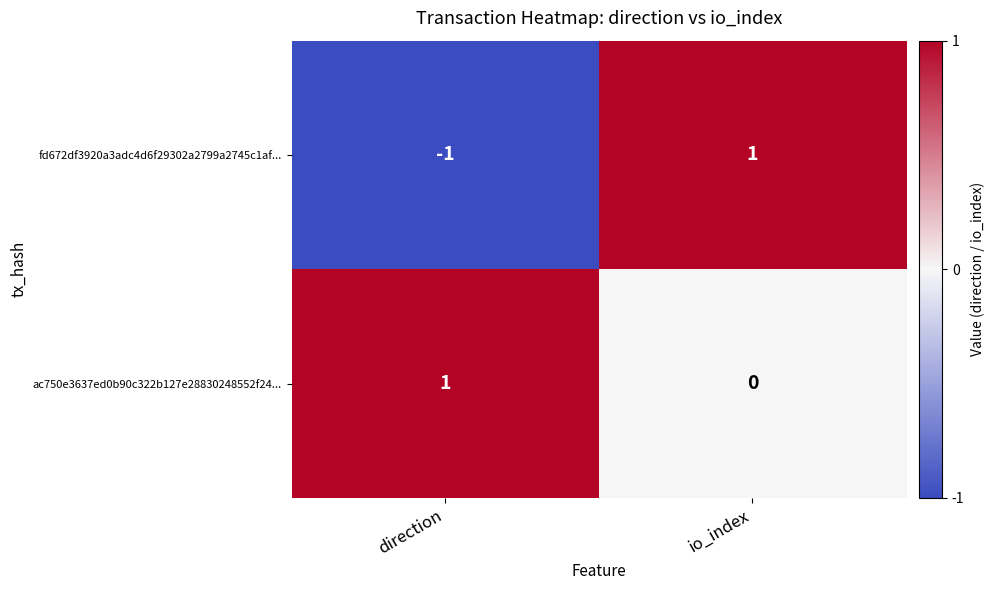

Rank the categories by fd672df3920a3adc4d6f29302a2799a2745c1af... value from highest to lowest.

io_index, direction